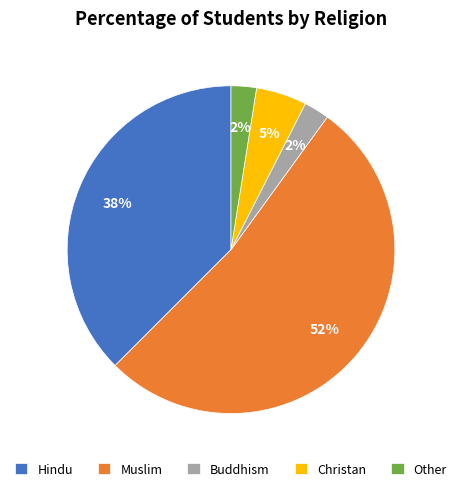

To the nearest percent, what is the combined percentage of Other and Christan?

8%